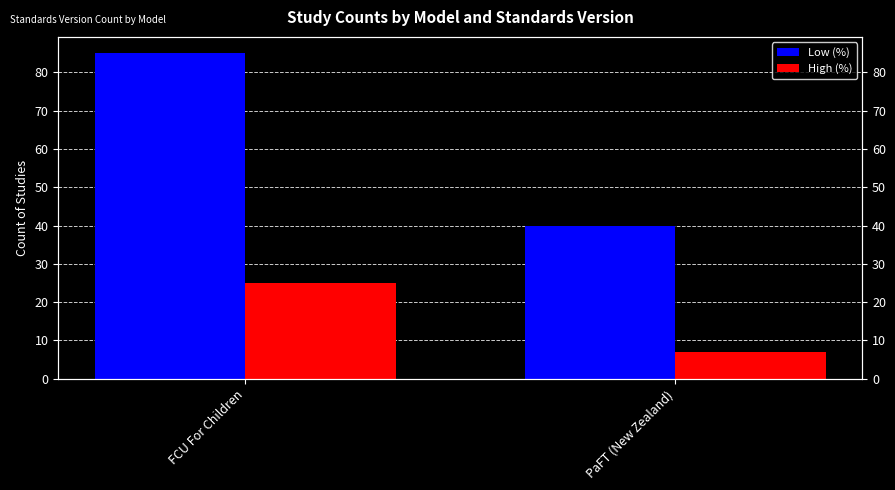

At PaFT (New Zealand), list the series in order from smallest to largest.

High (%), Low (%)